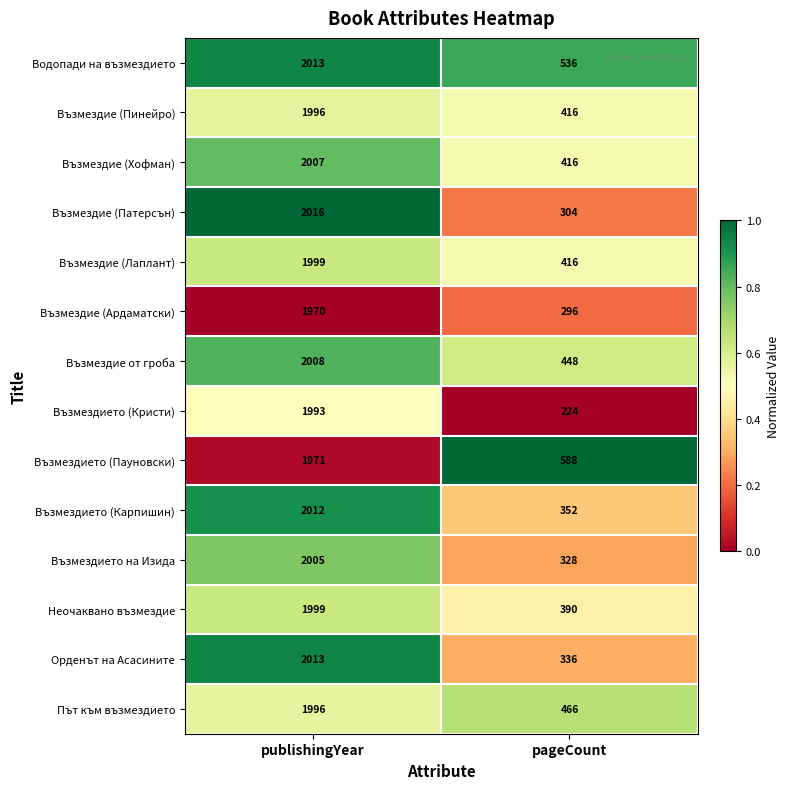

What is the sum of the Възмездието (Карпишин) values at pageCount and publishingYear?

2364